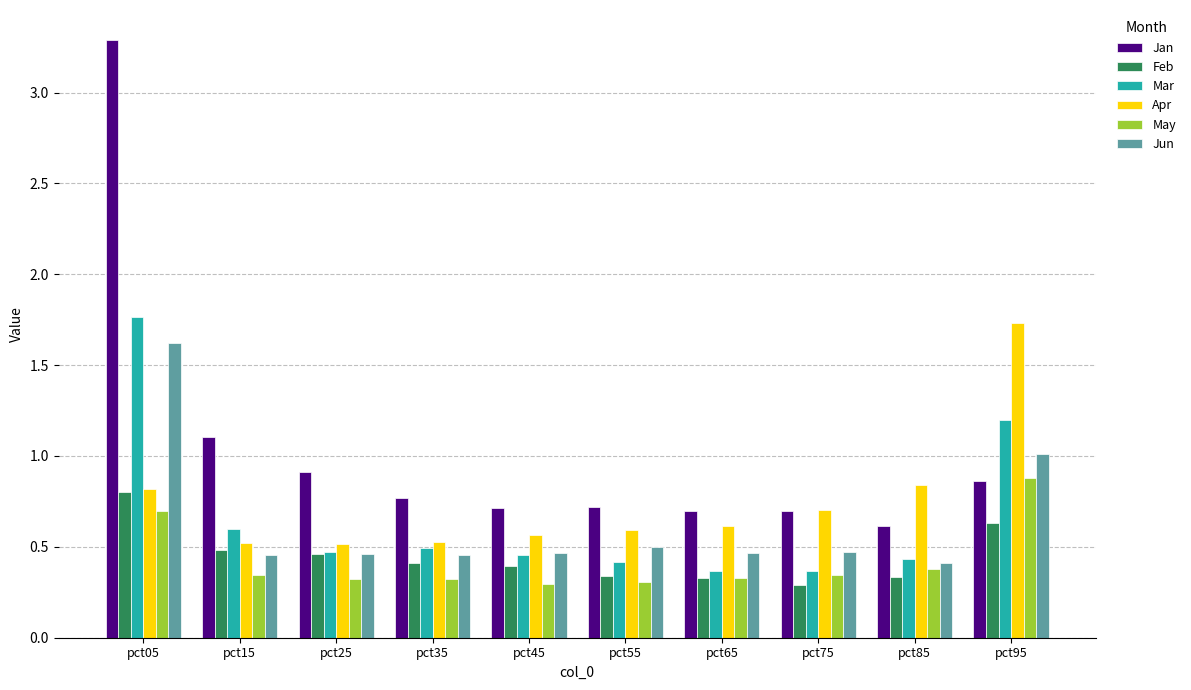

What is the sum of the Jan values at pct05 and pct35?

4.1